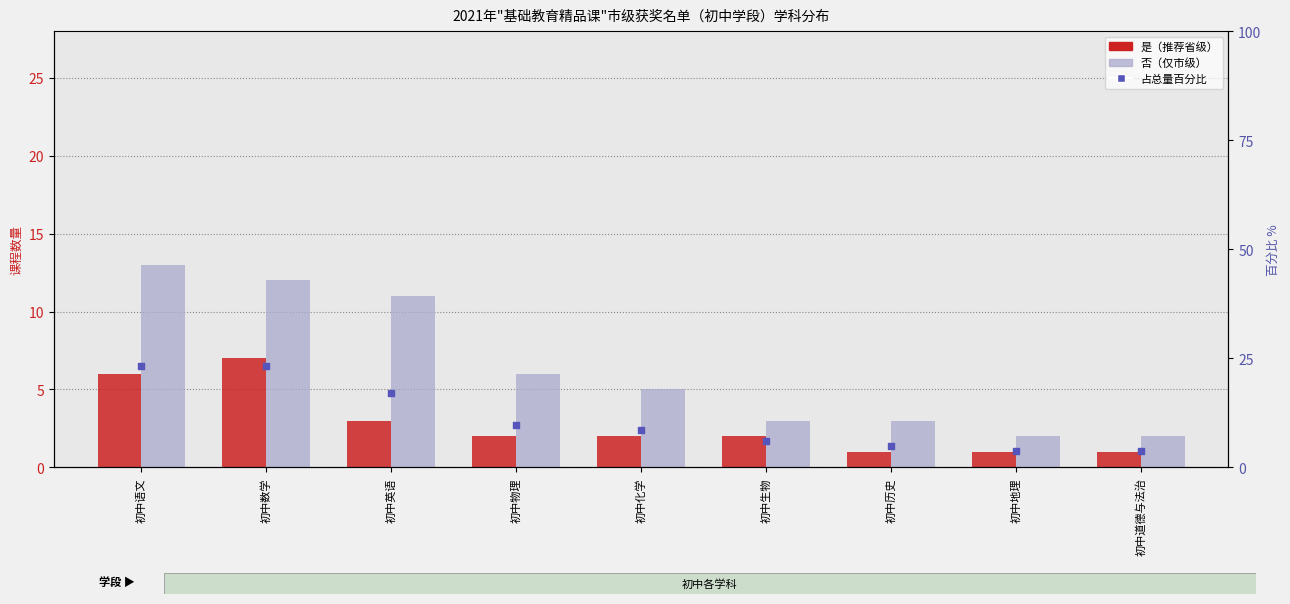

Is the value of 占总量百分比 at 初中地理 greater than the value of 否（仅市级） at 初中数学?

No